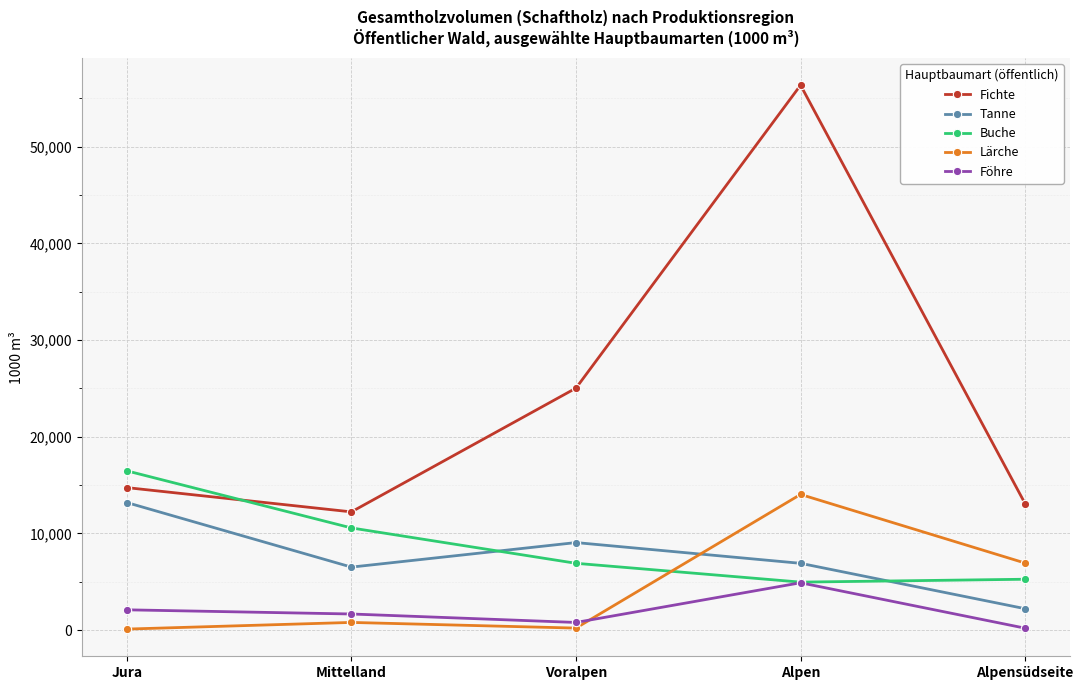

Is it true that Fichte equals 14741 at Jura?

True